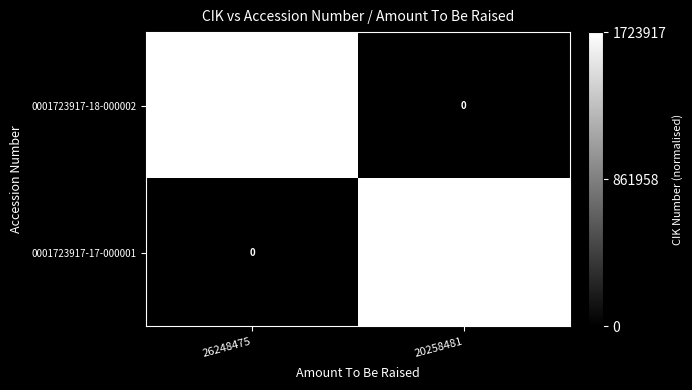

Reading left to right, what are all the values shown in this chart?

0001723917-18-000002: 1723917	0
0001723917-17-000001: 0	1723917